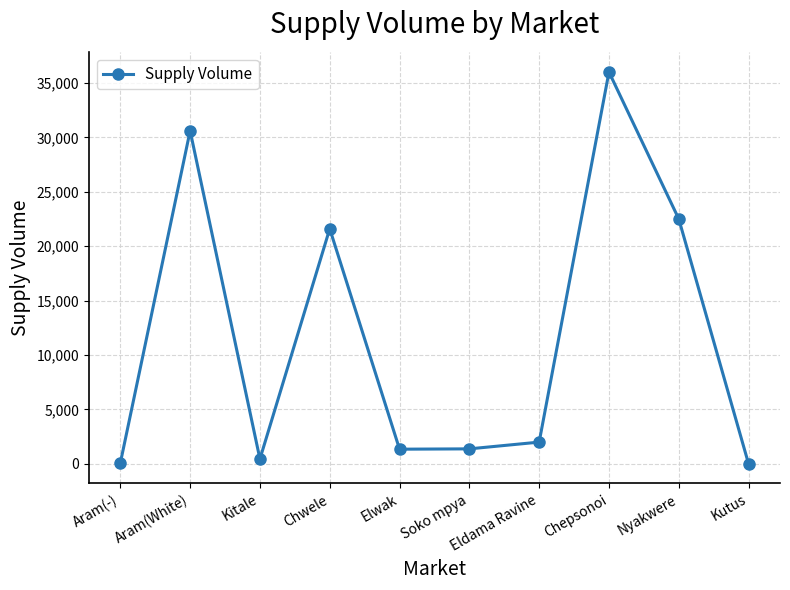

What is the label of the 8th point from the right?

Kitale